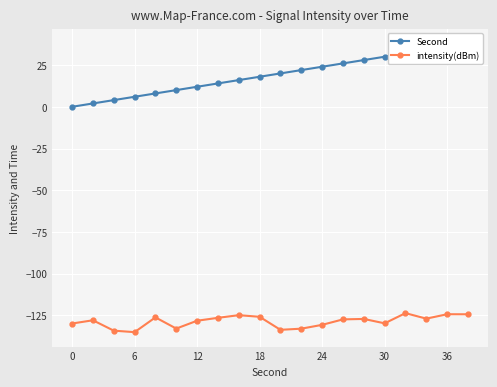

What is the value of the Second point at the 9th from the left?

16.0